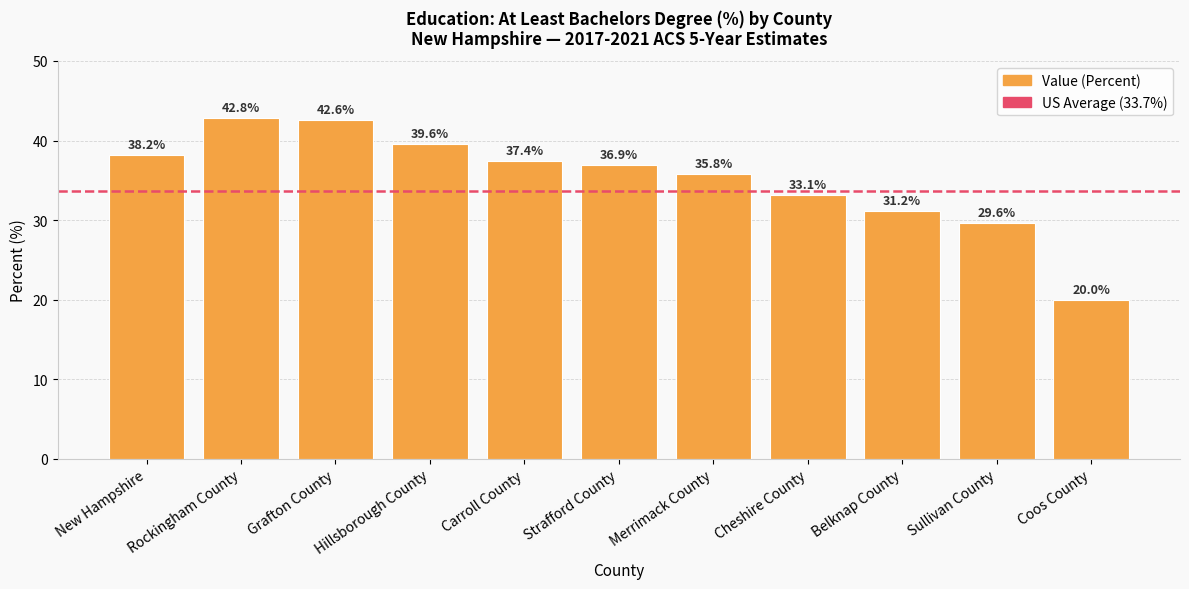

What is the value of the 4th bar from the left?

39.6